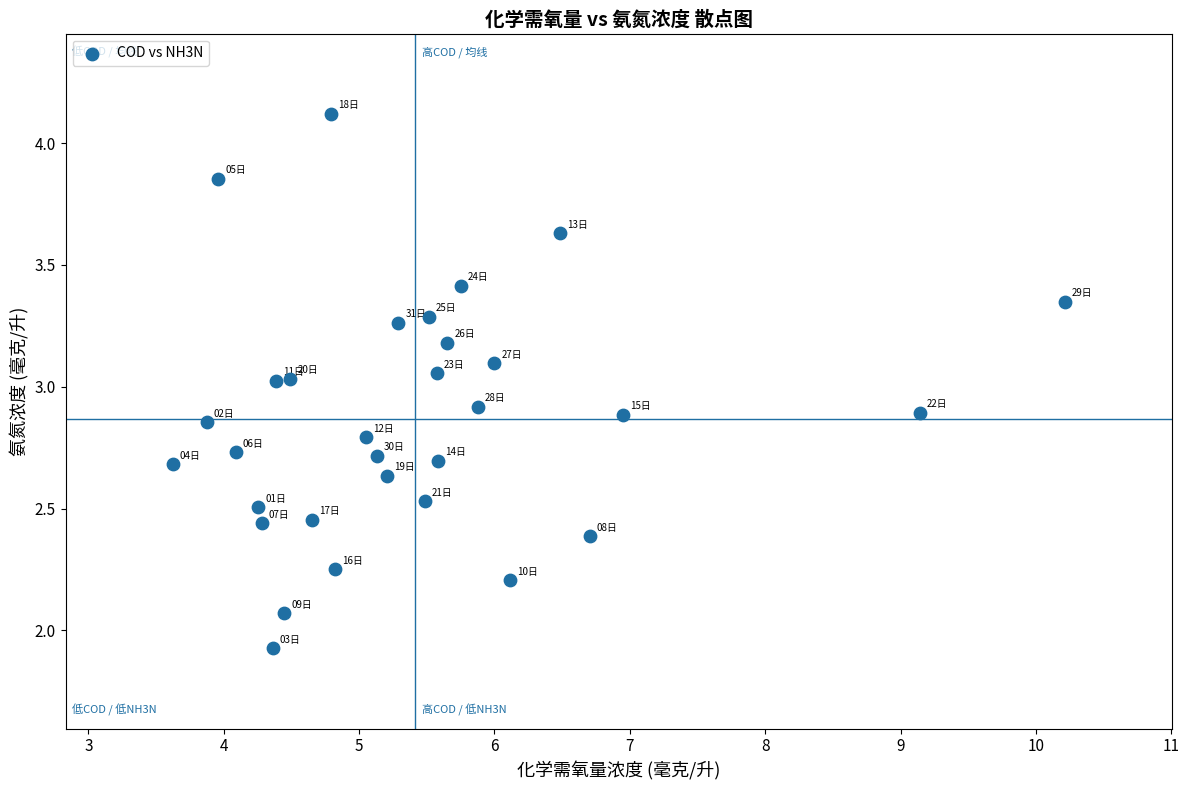

What is the range of Y values (max minus min)?

2.2